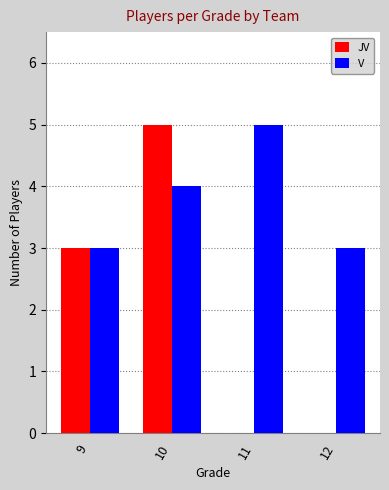

Is the value of V at 11 greater than the value of JV at 11?

Yes